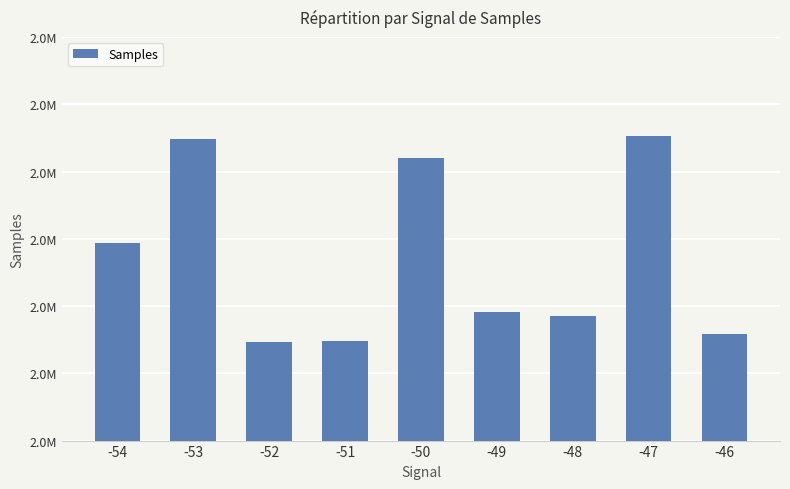

What is the change in value from -54 to -49?

-724